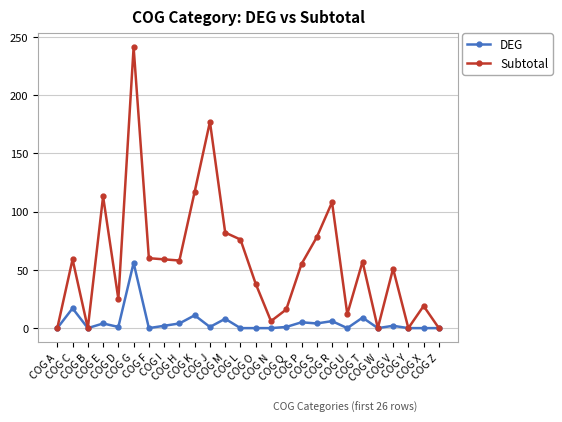

What is the label of the 21st point from the right?

COG G